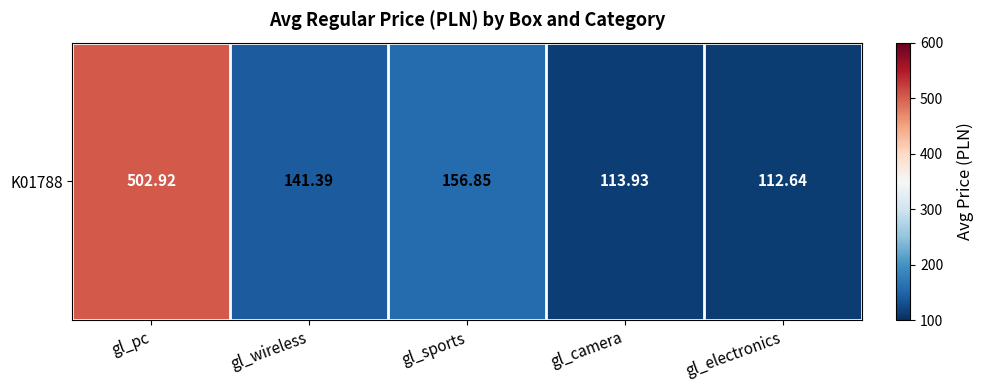

Is it true that the value at gl_wireless is 141.4?

True